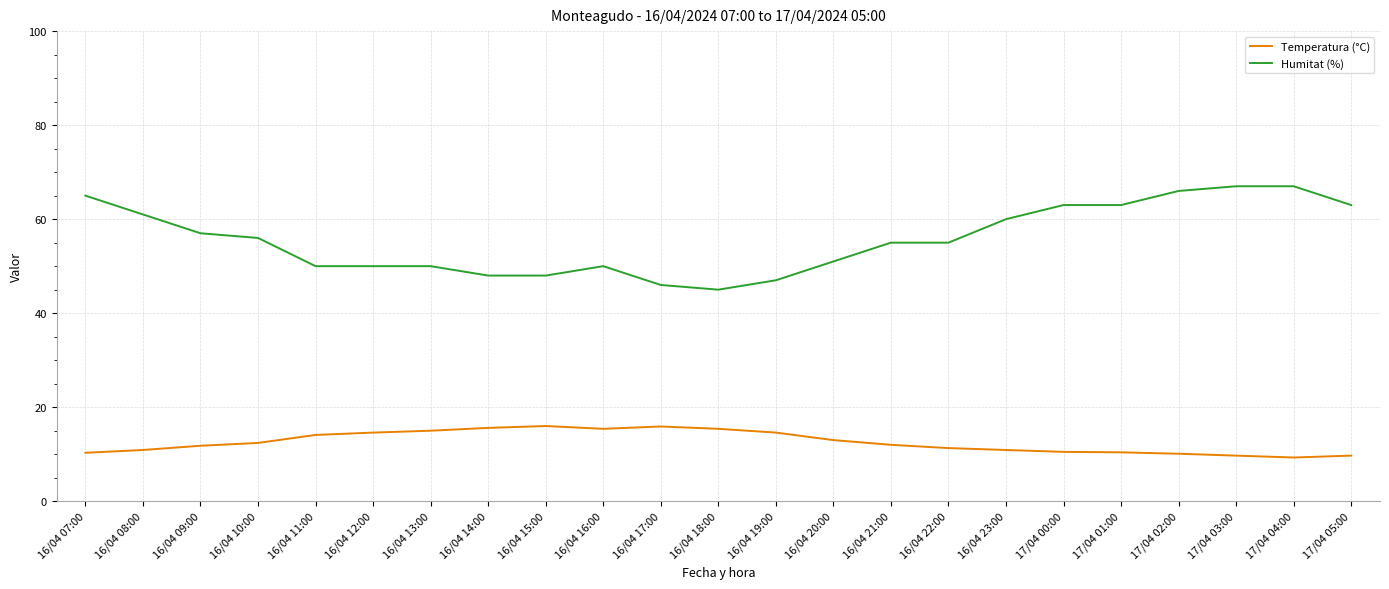

What is the difference between the maximum and minimum values in the Humitat (%) series?

22.0